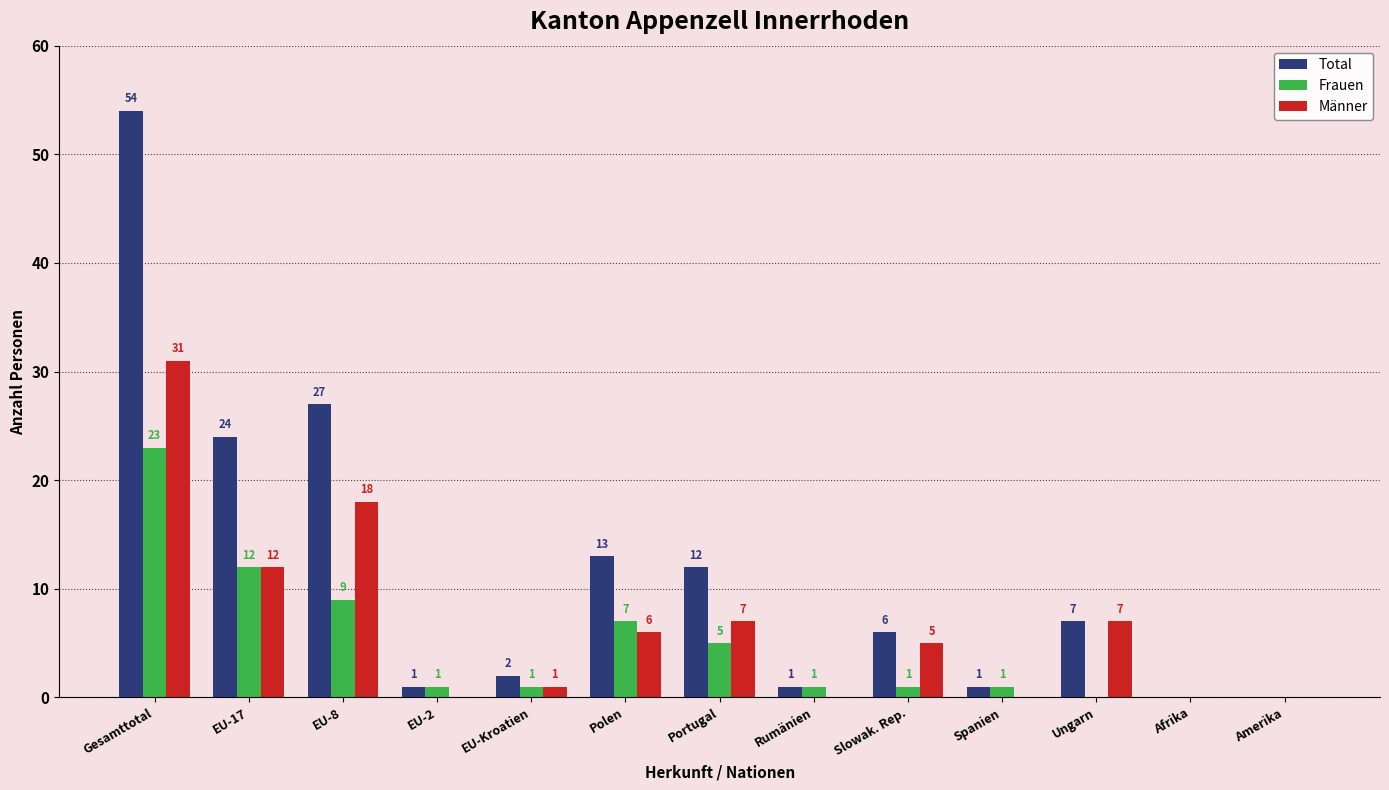

Count the number of data series in this chart.

3